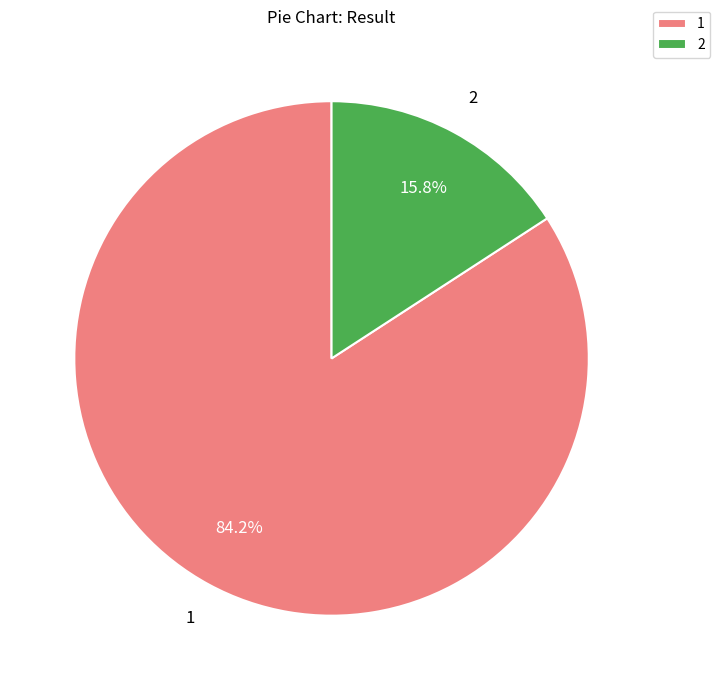

Which category has the biggest portion of the pie?

1